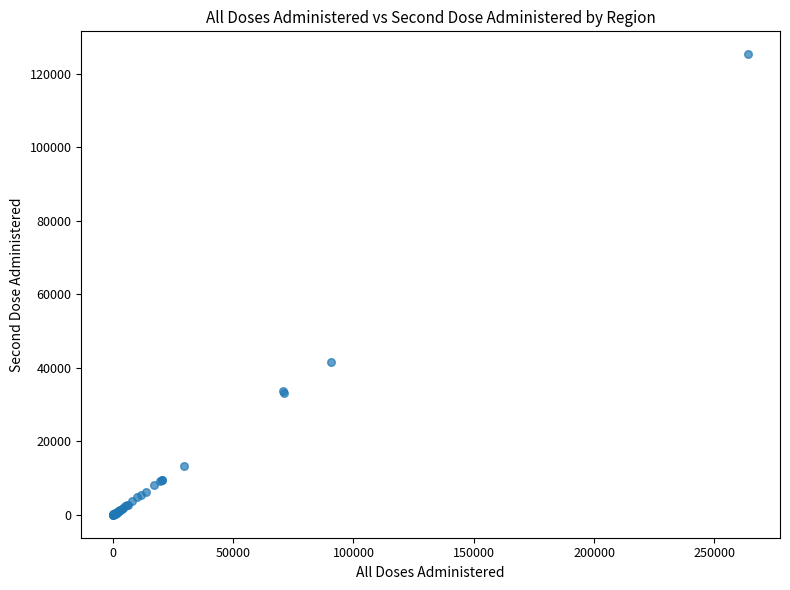

What Y value in the scatter plot is closest to 62670?

41467